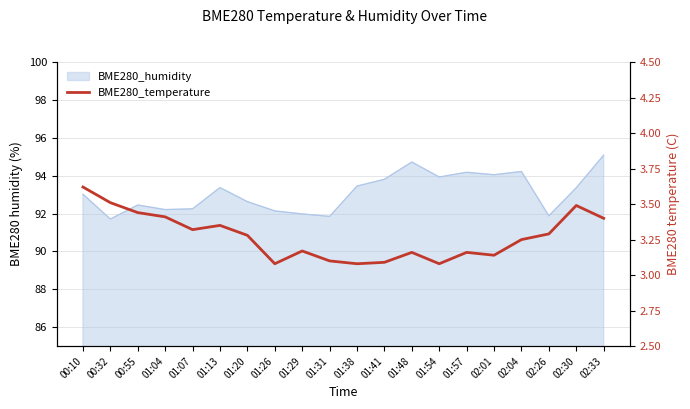

True or false: the data shows 3.5 at 00:32.

True